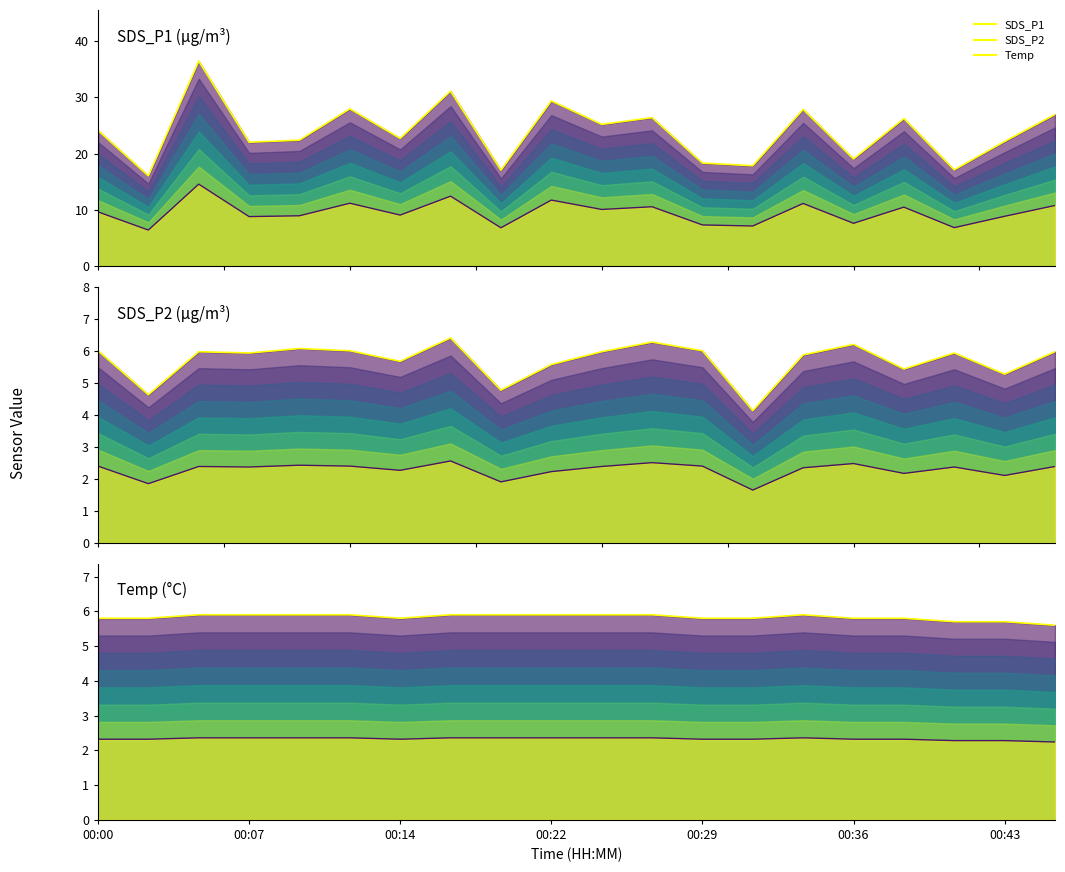

What is the sum of the SDS_P2 base values at 10 and 12?

4.8